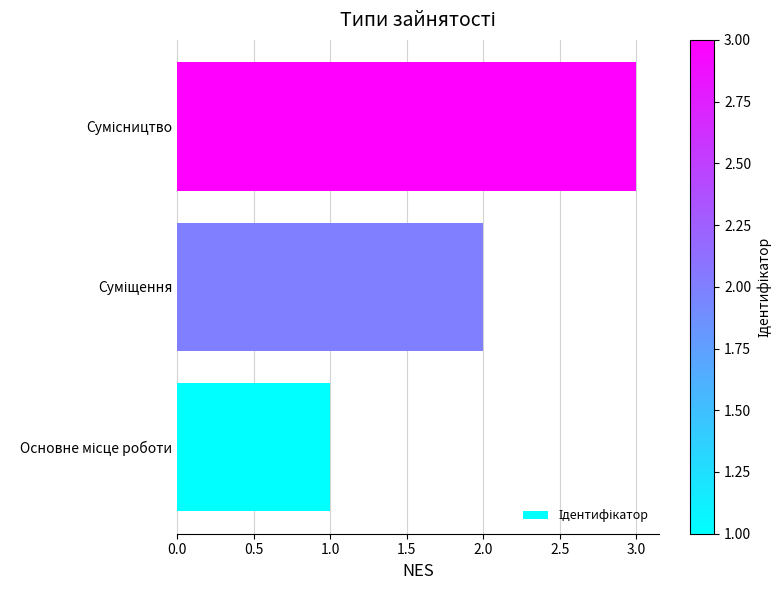

What is the greatest value displayed?

3